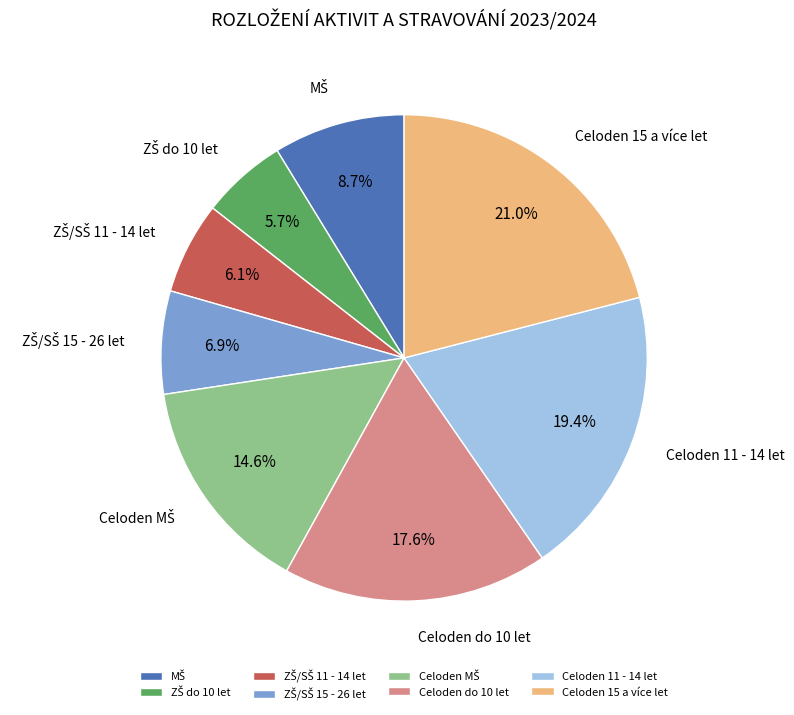

Which slice is the largest?

Celoden 15 a více let